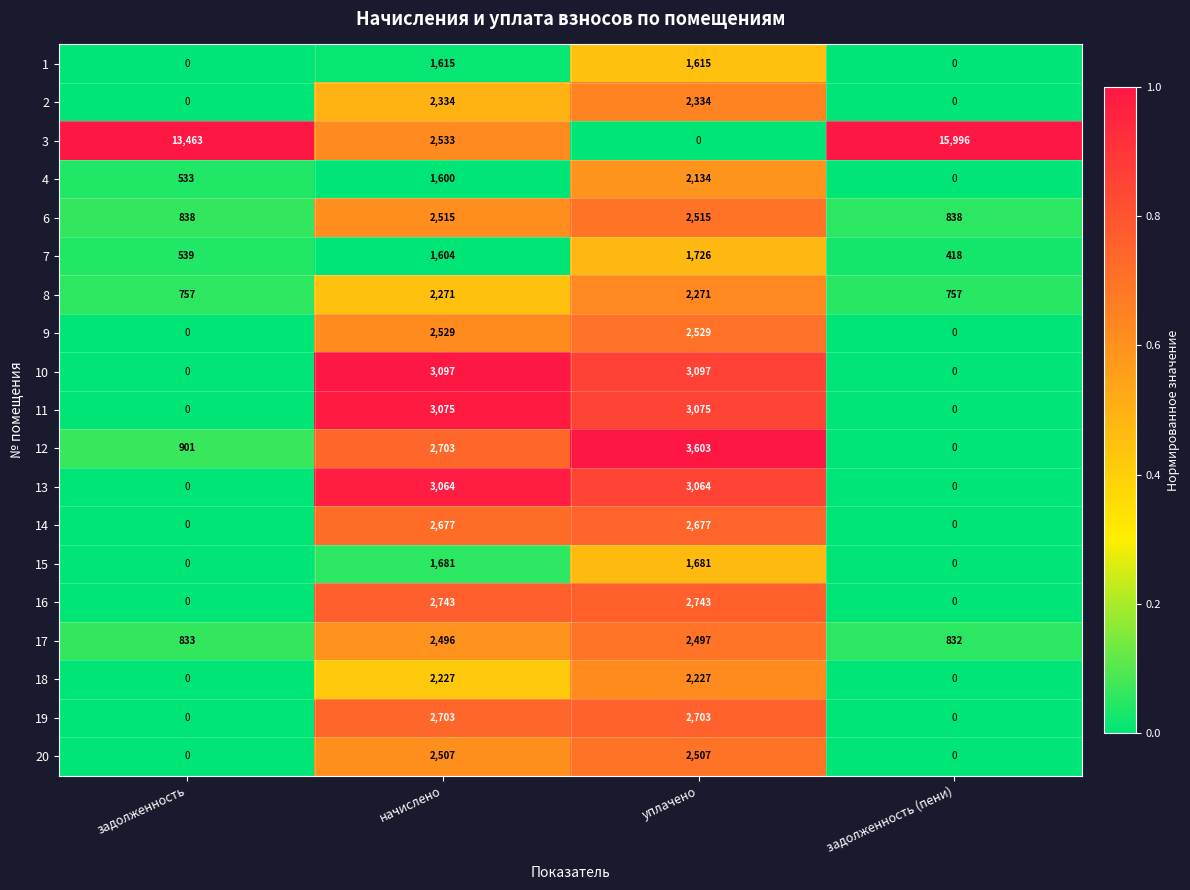

List the series in order of their peak value, highest first.

3, 12, 10, 11, 13, 16, 19, 14, 9, 6, 20, 17, 2, 8, 18, 4, 7, 15, 1